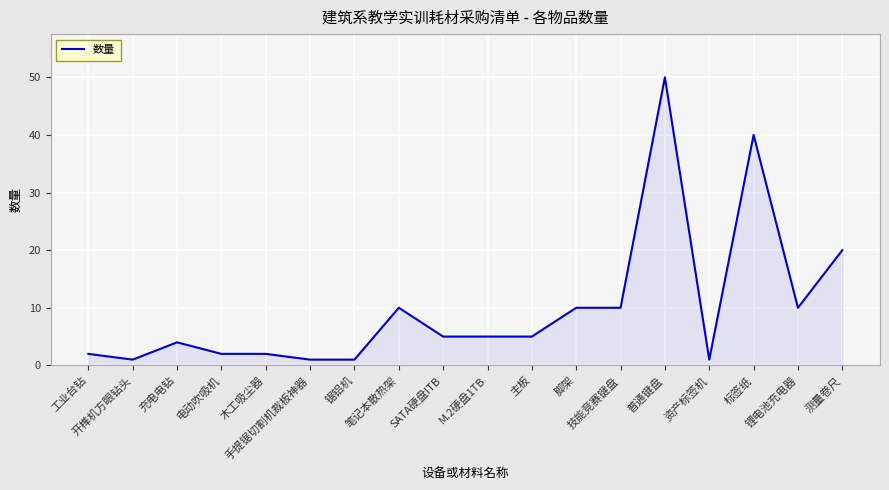

The chart shows a value of 2 at M.2硬盘1TB. True or false?

False